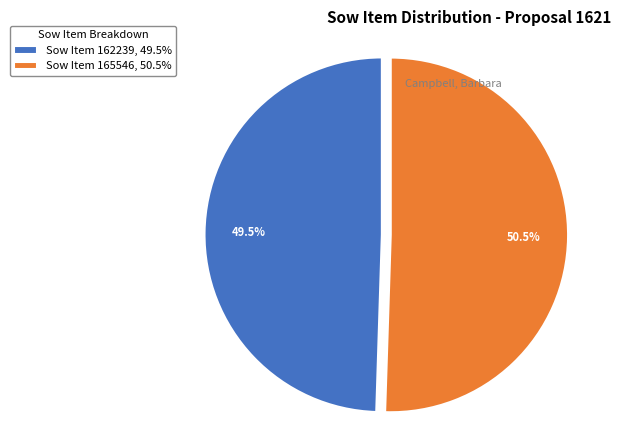

Is there any slice that represents more than half of the pie?

Yes